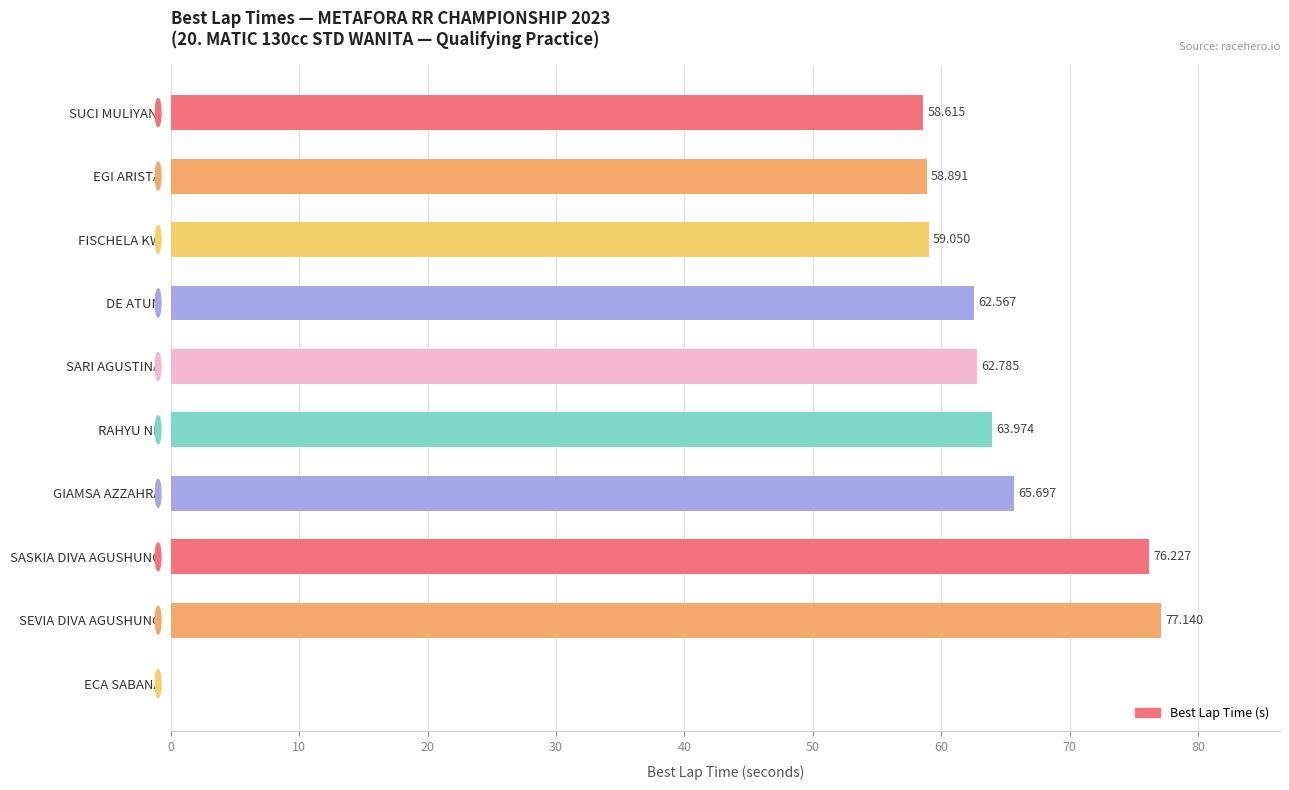

Between SASKIA DIVA AGUSHUNG and DE ATUN, which is larger?

SASKIA DIVA AGUSHUNG